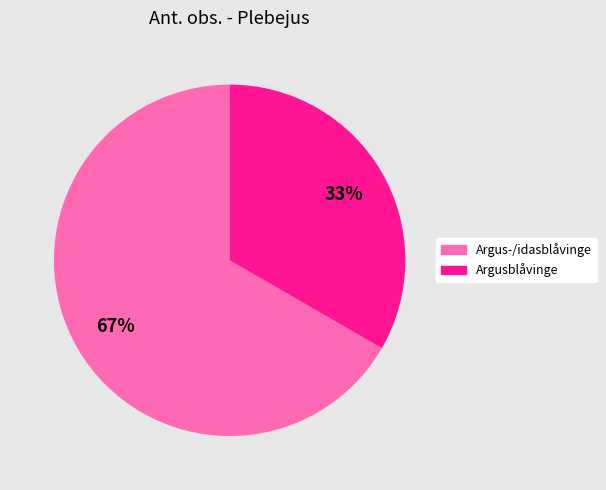

Is there a majority slice in this chart?

Yes